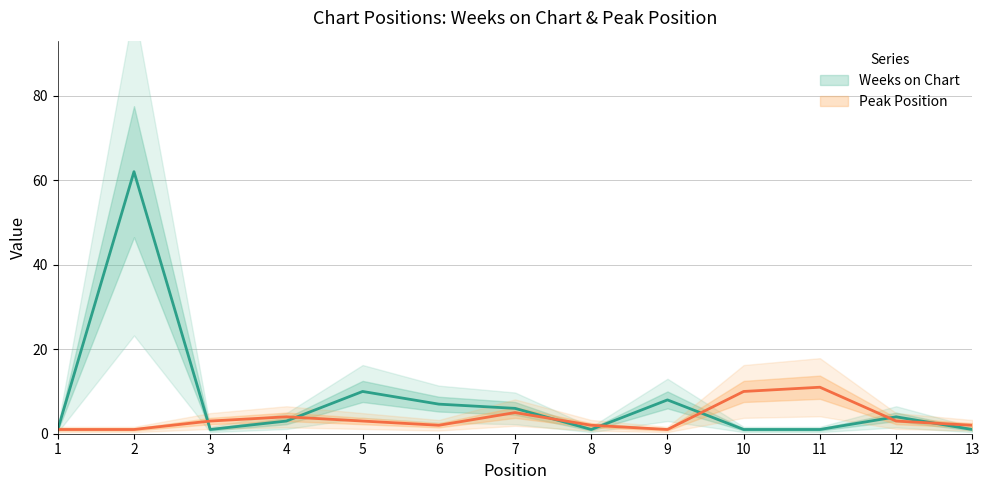

Between 2 and 9, which is larger?

2